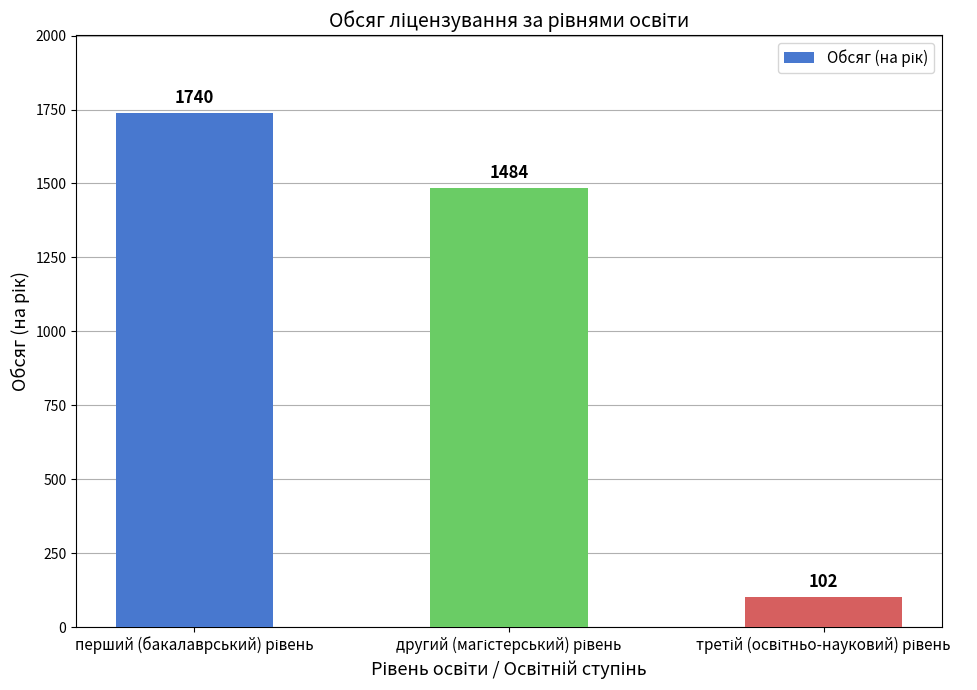

How many categories are shown in the chart?

3